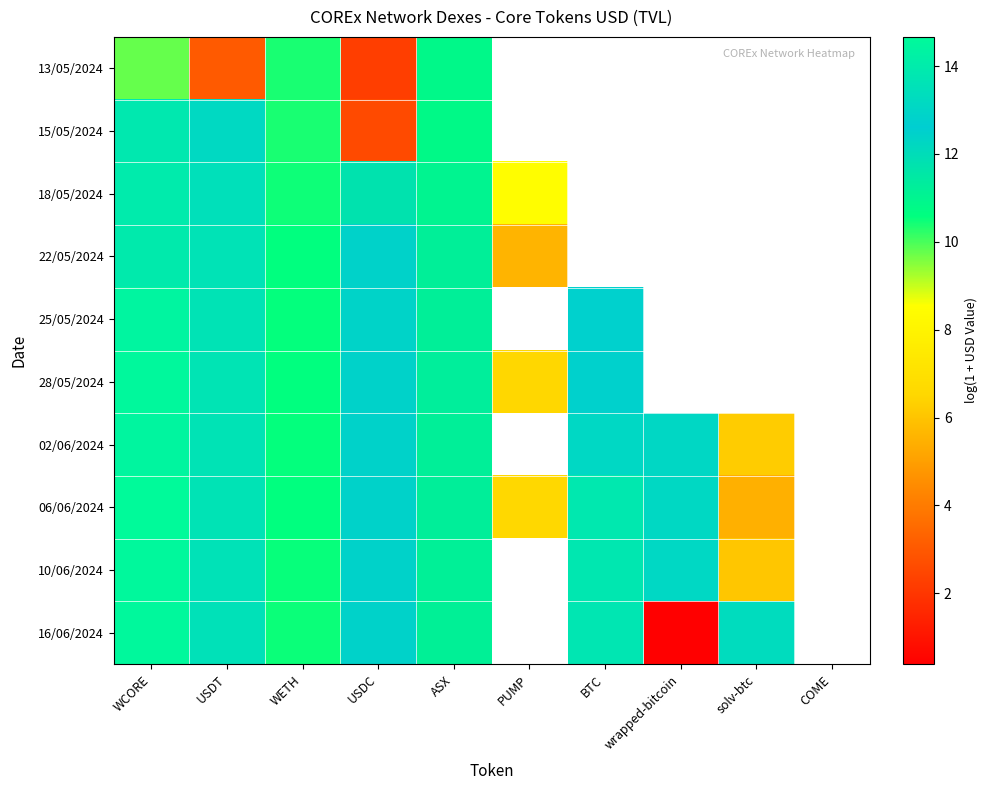

Which series has the widest spread of values?

16/06/2024